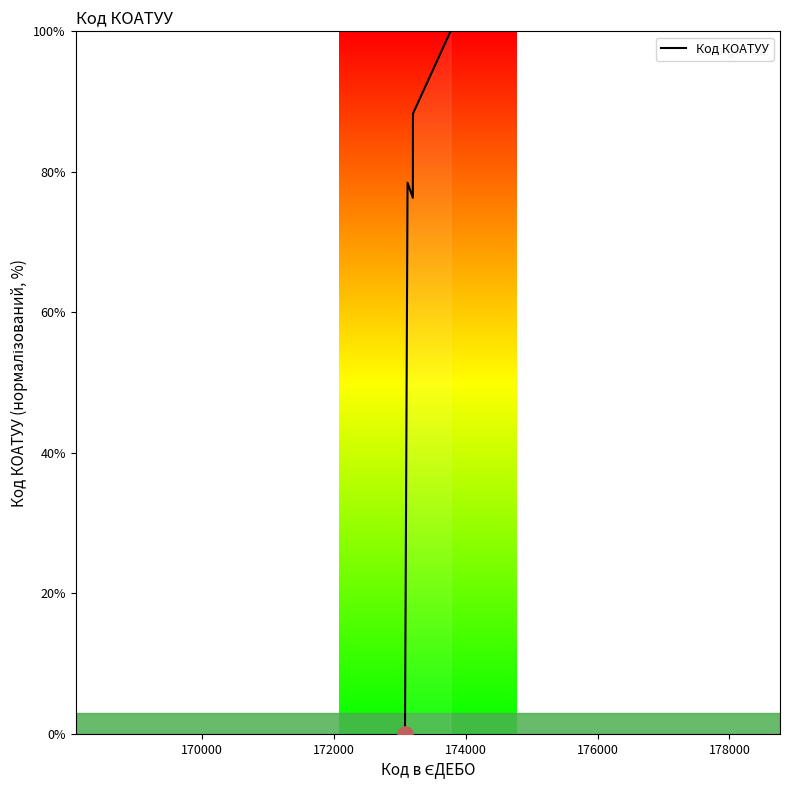

True or false: there are more than 2 points higher than both neighbors.

False